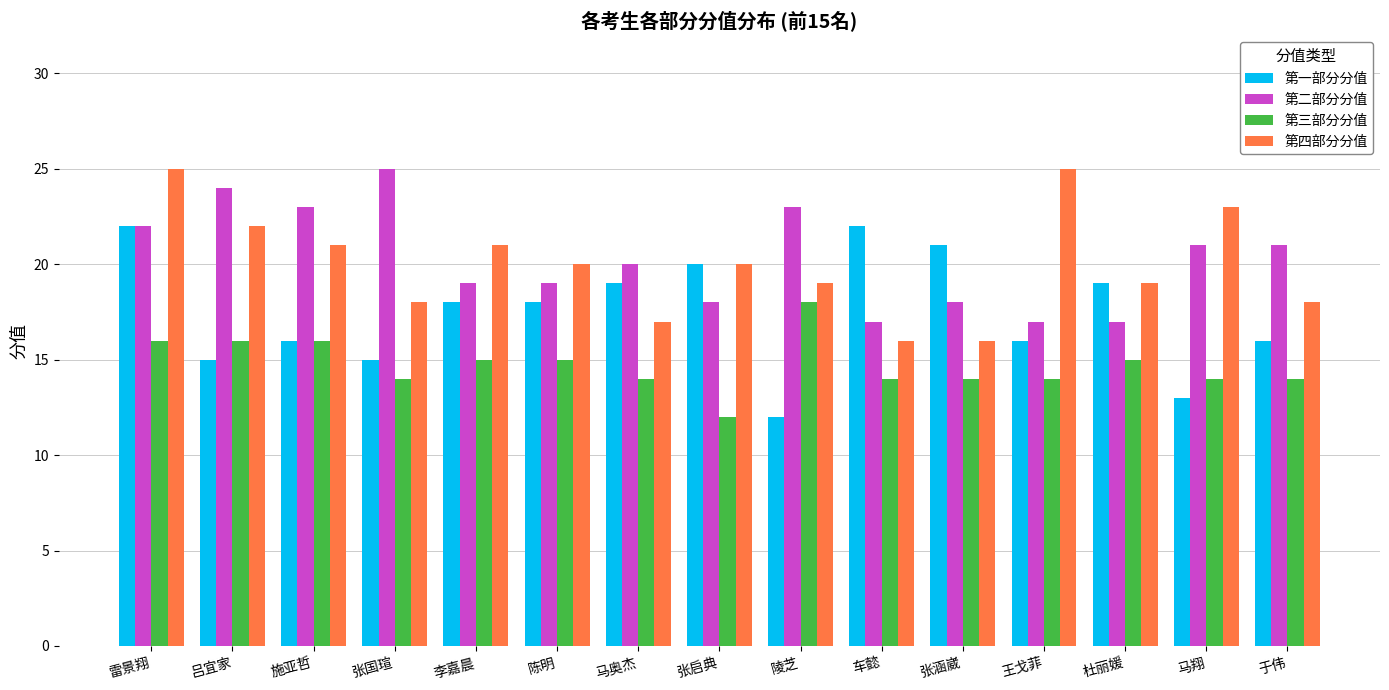

What is the average value of the 第一部分分值 series?

17